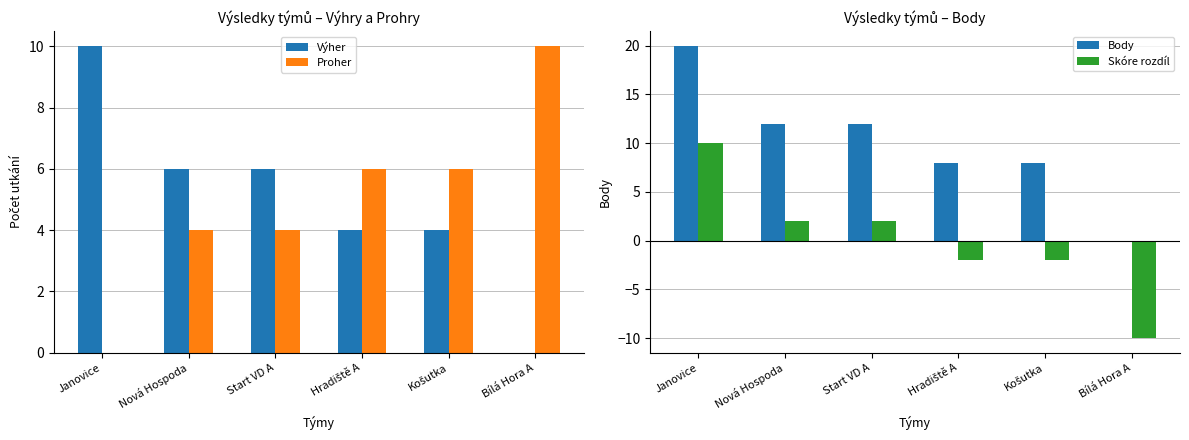

Which label corresponds to the smallest value in the chart?

Bílá Hora A